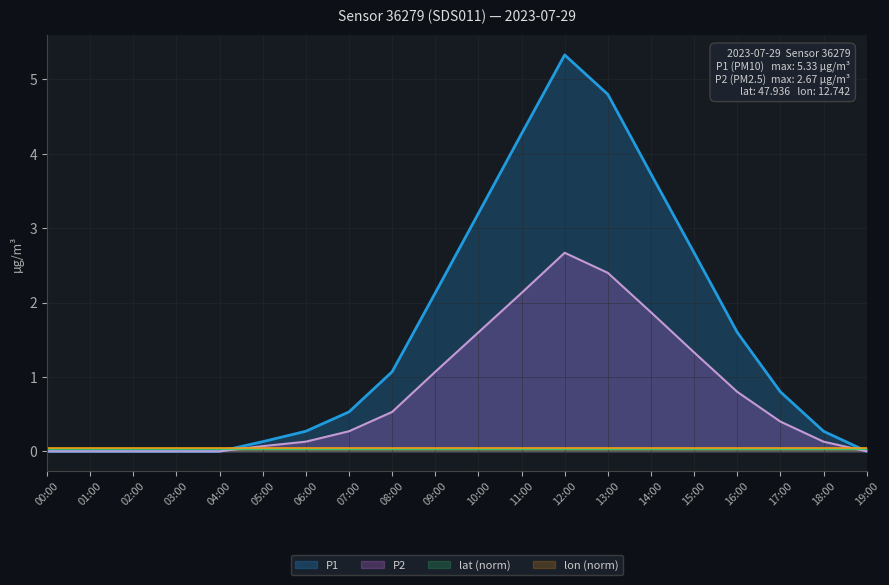

What is the difference between the highest and lowest values at 15:00?

2.6